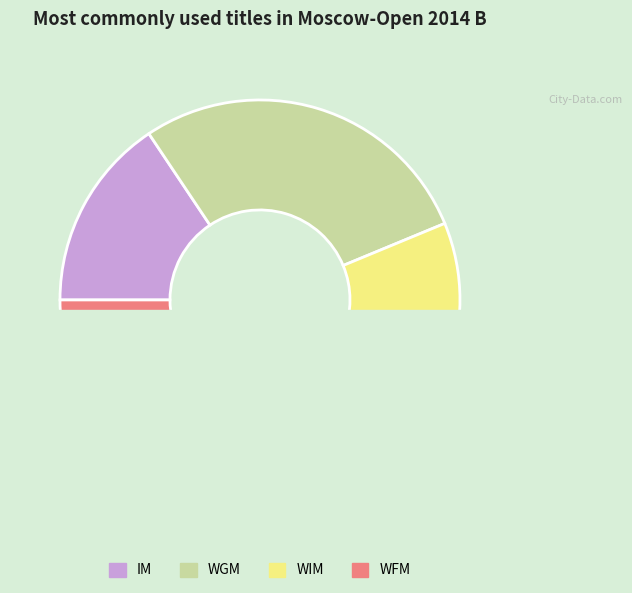

Is the sum of WIM and WGM greater than half?

Yes